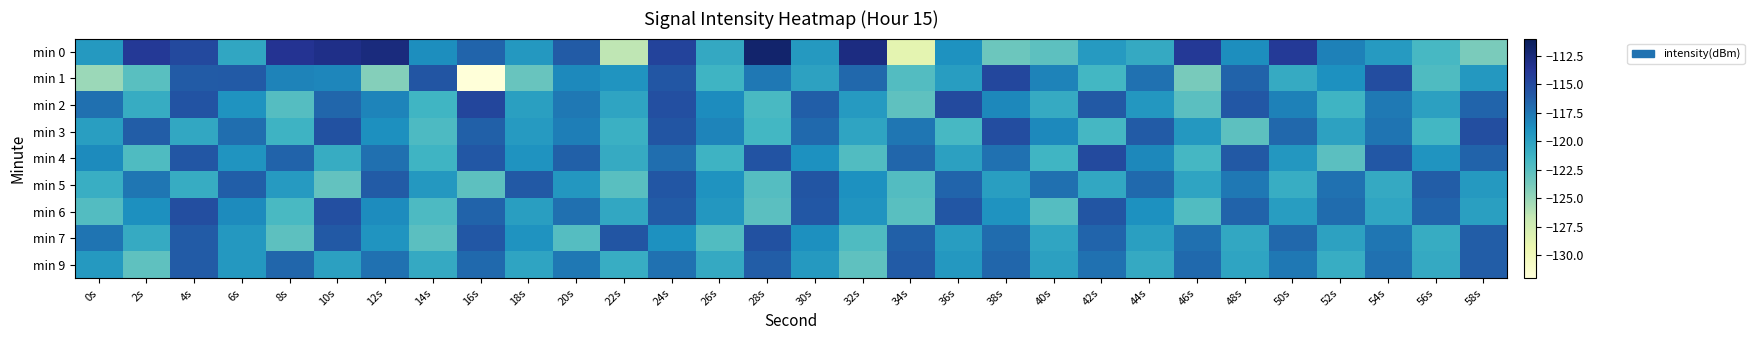

Which has a higher value, 36s or 32s?

32s